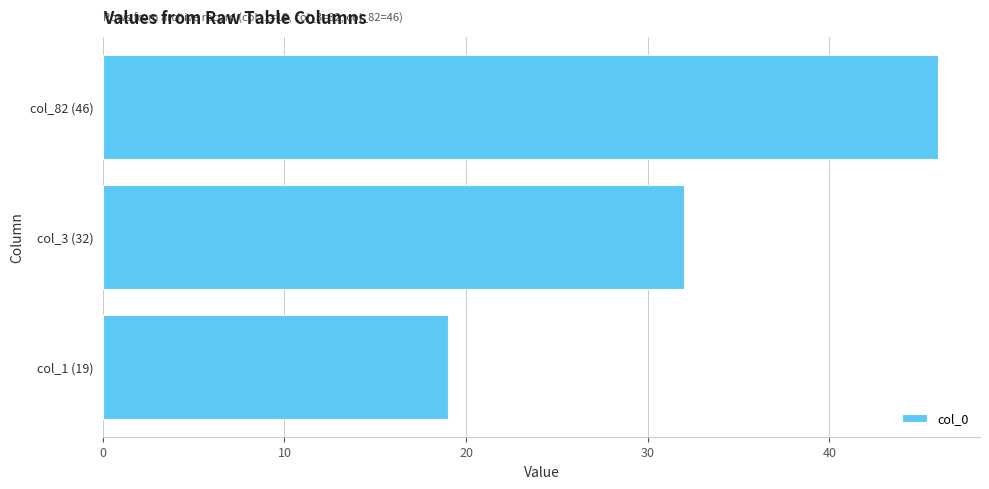

What is the minimum value shown in the chart?

19